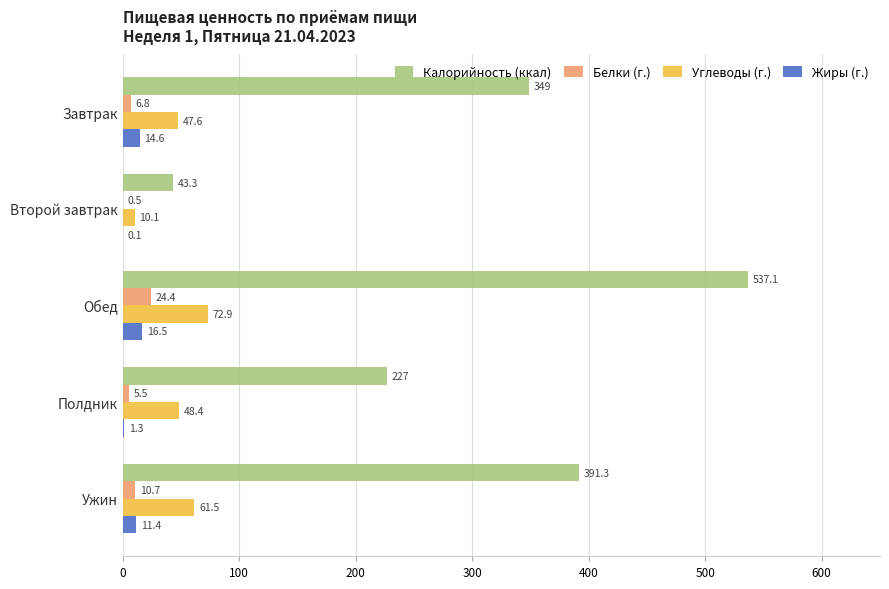

At which label does Белки (г.) reach its peak?

Обед